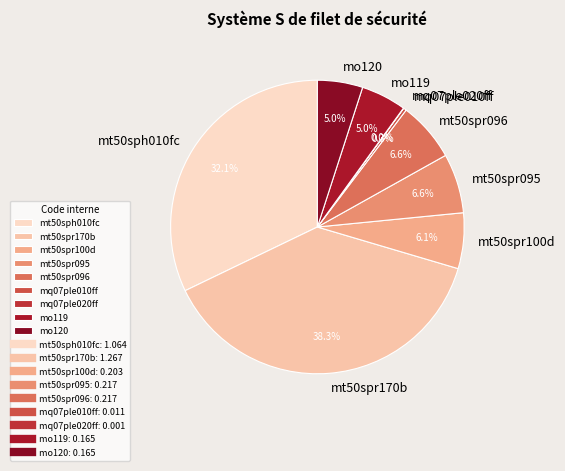

Which slice is the largest?

mt50spr170b